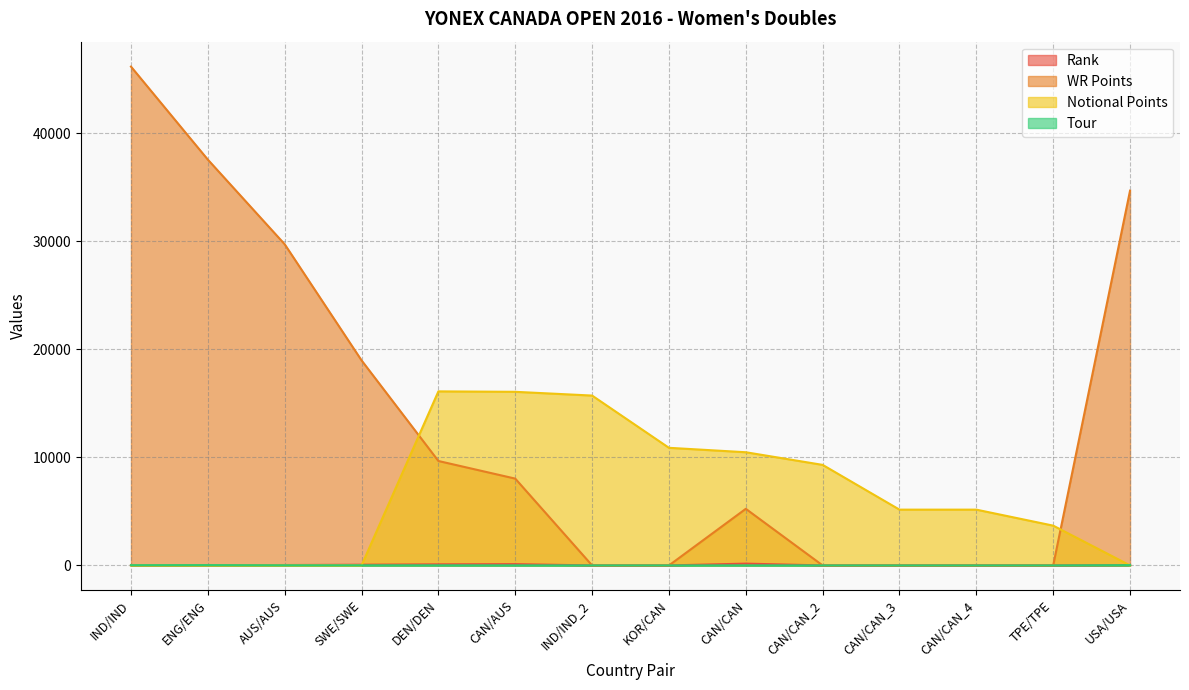

What is the difference between the Rank values at CAN/AUS and IND/IND_2?

118